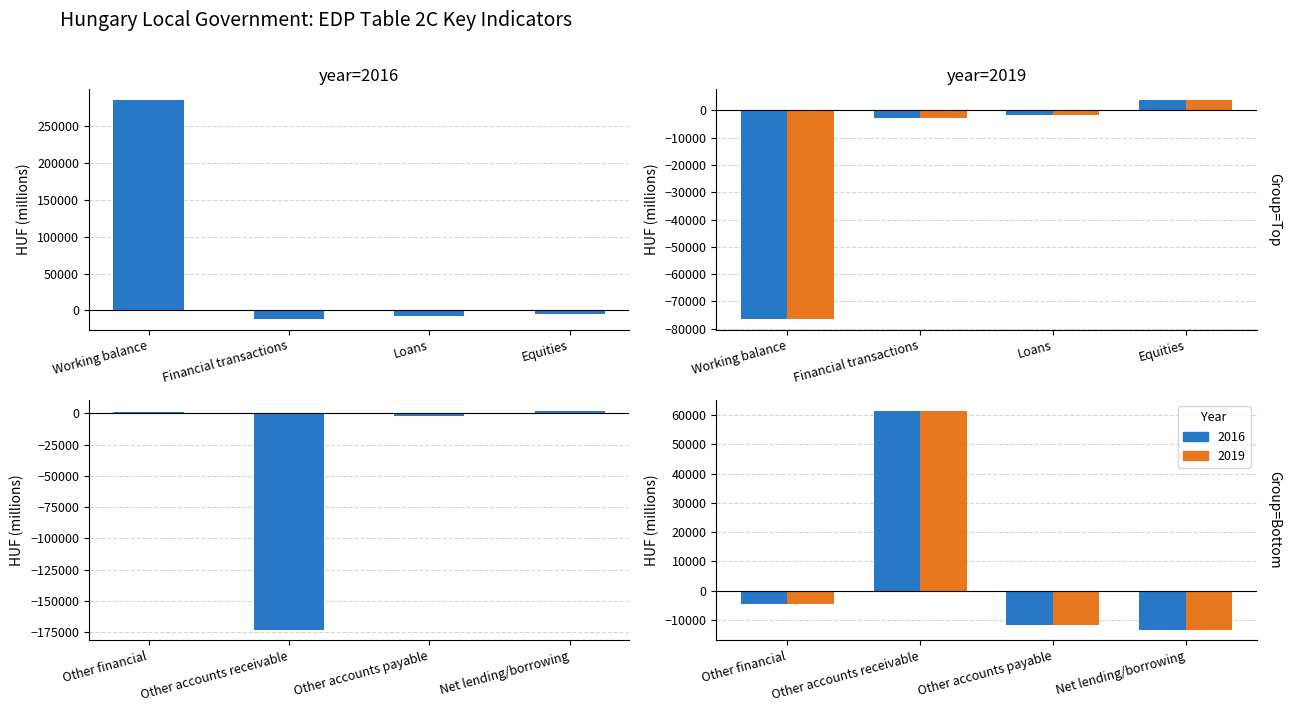

Rank the series by their average value, from lowest to highest.

2019, 2016